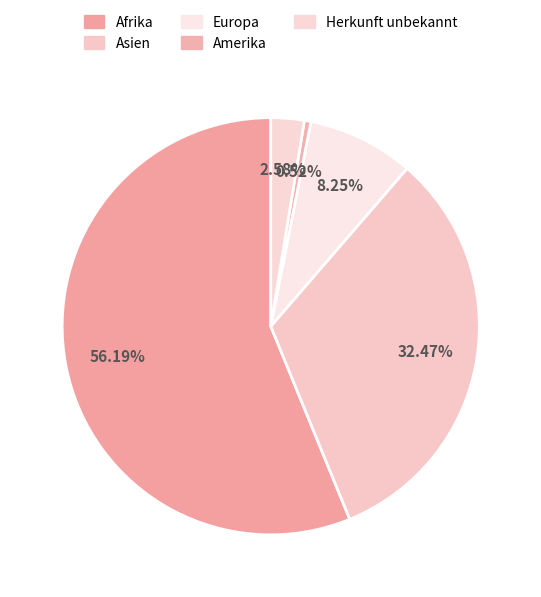

Which category accounts for the majority?

Afrika